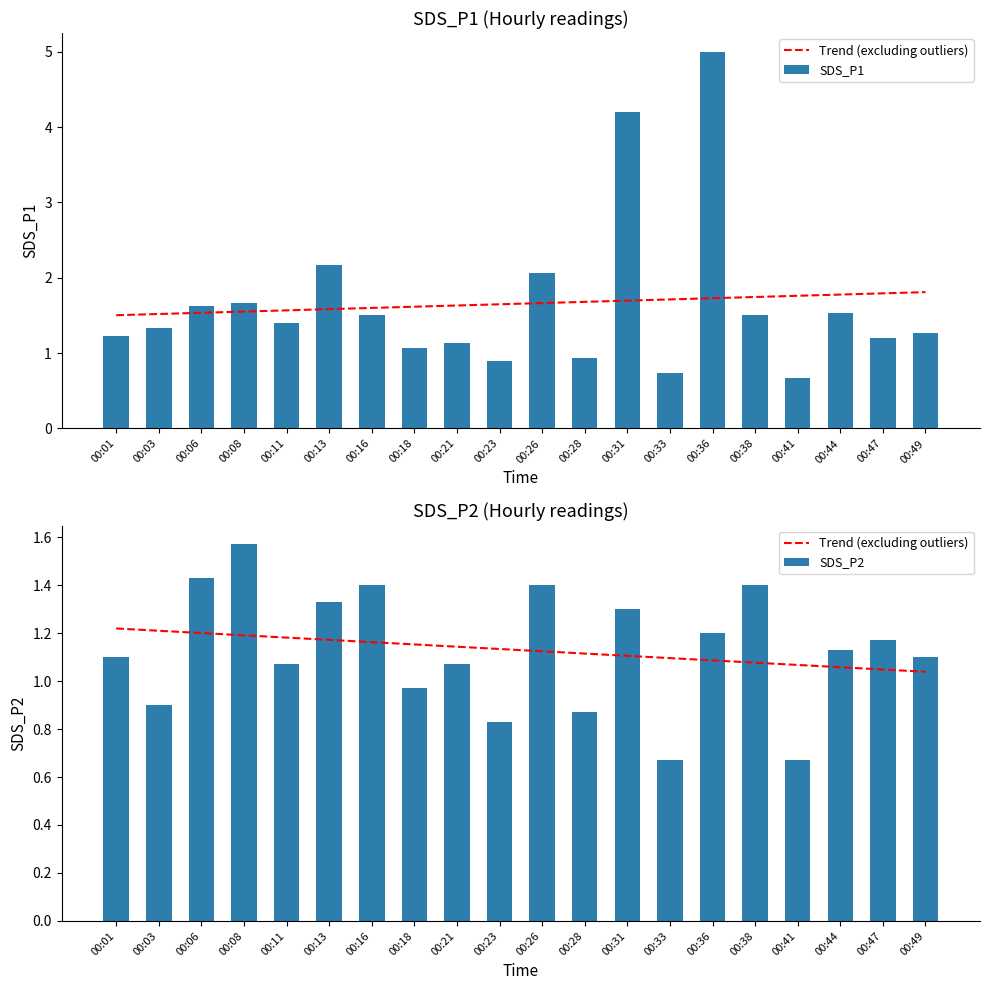

Reading right to left, extract all data points from this chart.

Trend (excluding outliers): 00:49=1.0	00:47=1.0	00:44=1.1	00:41=1.1	00:38=1.1	00:36=1.1	00:33=1.1	00:31=1.1	00:28=1.1	00:26=1.1	00:23=1.1	00:21=1.1	00:18=1.2	00:16=1.2	00:13=1.2	00:11=1.2	00:08=1.2	00:06=1.2	00:03=1.2	00:01=1.2
SDS_P1: 00:49=1.3	00:47=1.2	00:44=1.5	00:41=0.7	00:38=1.5	00:36=5.0	00:33=0.7	00:31=4.2	00:28=0.9	00:26=2.1	00:23=0.9	00:21=1.1	00:18=1.1	00:16=1.5	00:13=2.2	00:11=1.4	00:08=1.7	00:06=1.6	00:03=1.3	00:01=1.2
SDS_P2: 00:49=1.1	00:47=1.2	00:44=1.1	00:41=0.7	00:38=1.4	00:36=1.2	00:33=0.7	00:31=1.3	00:28=0.9	00:26=1.4	00:23=0.8	00:21=1.1	00:18=1.0	00:16=1.4	00:13=1.3	00:11=1.1	00:08=1.6	00:06=1.4	00:03=0.9	00:01=1.1